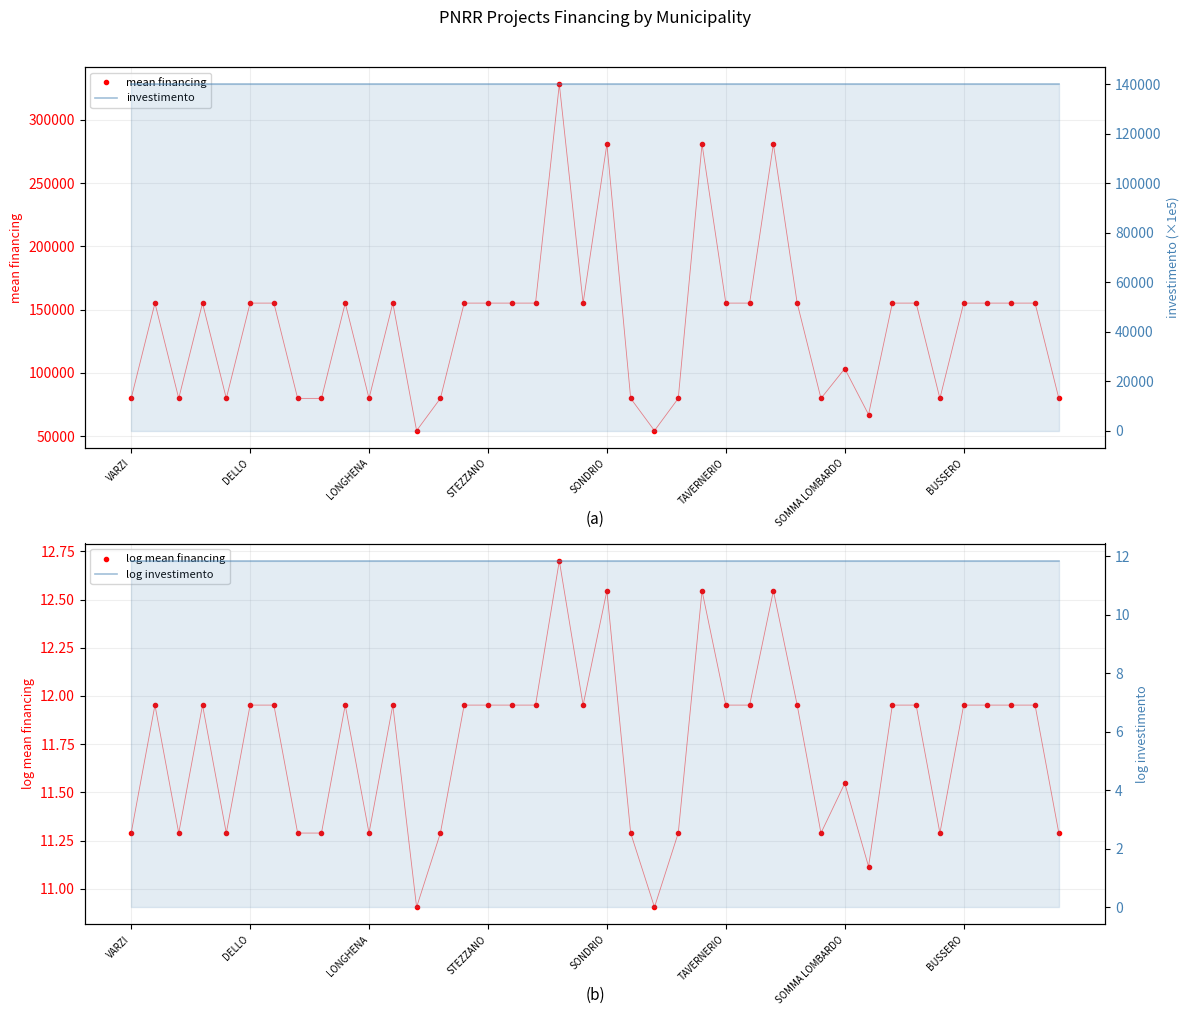

Is the value of mean financing at STEZZANO greater than the value of log mean financing at 36?

Yes